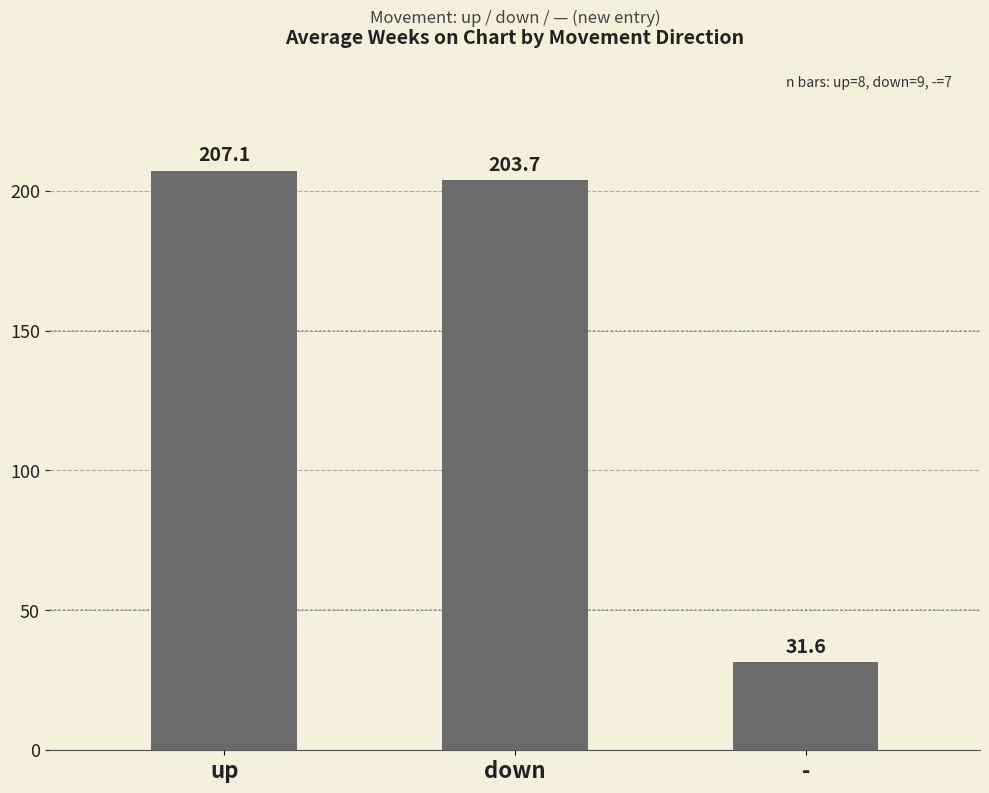

Reading right to left, transcribe all the data shown in this chart.

-=31.6	down=203.7	up=207.1